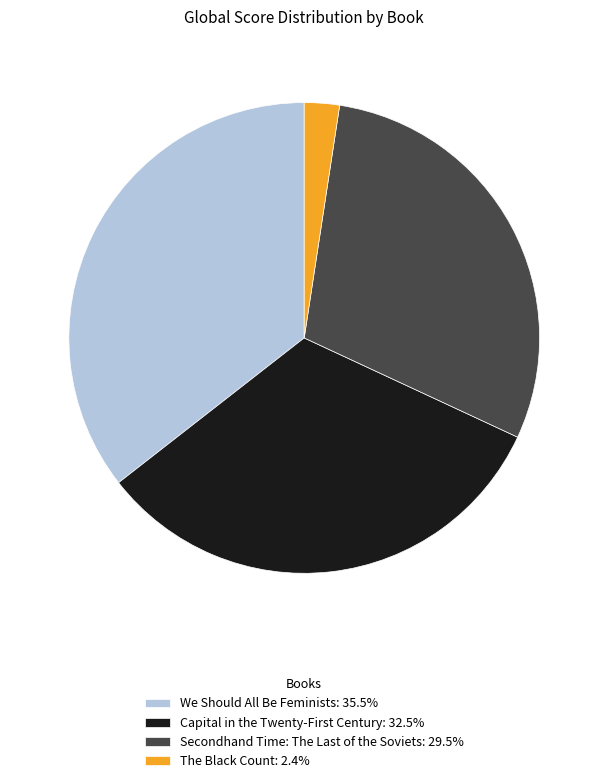

Is there a majority slice in this chart?

No